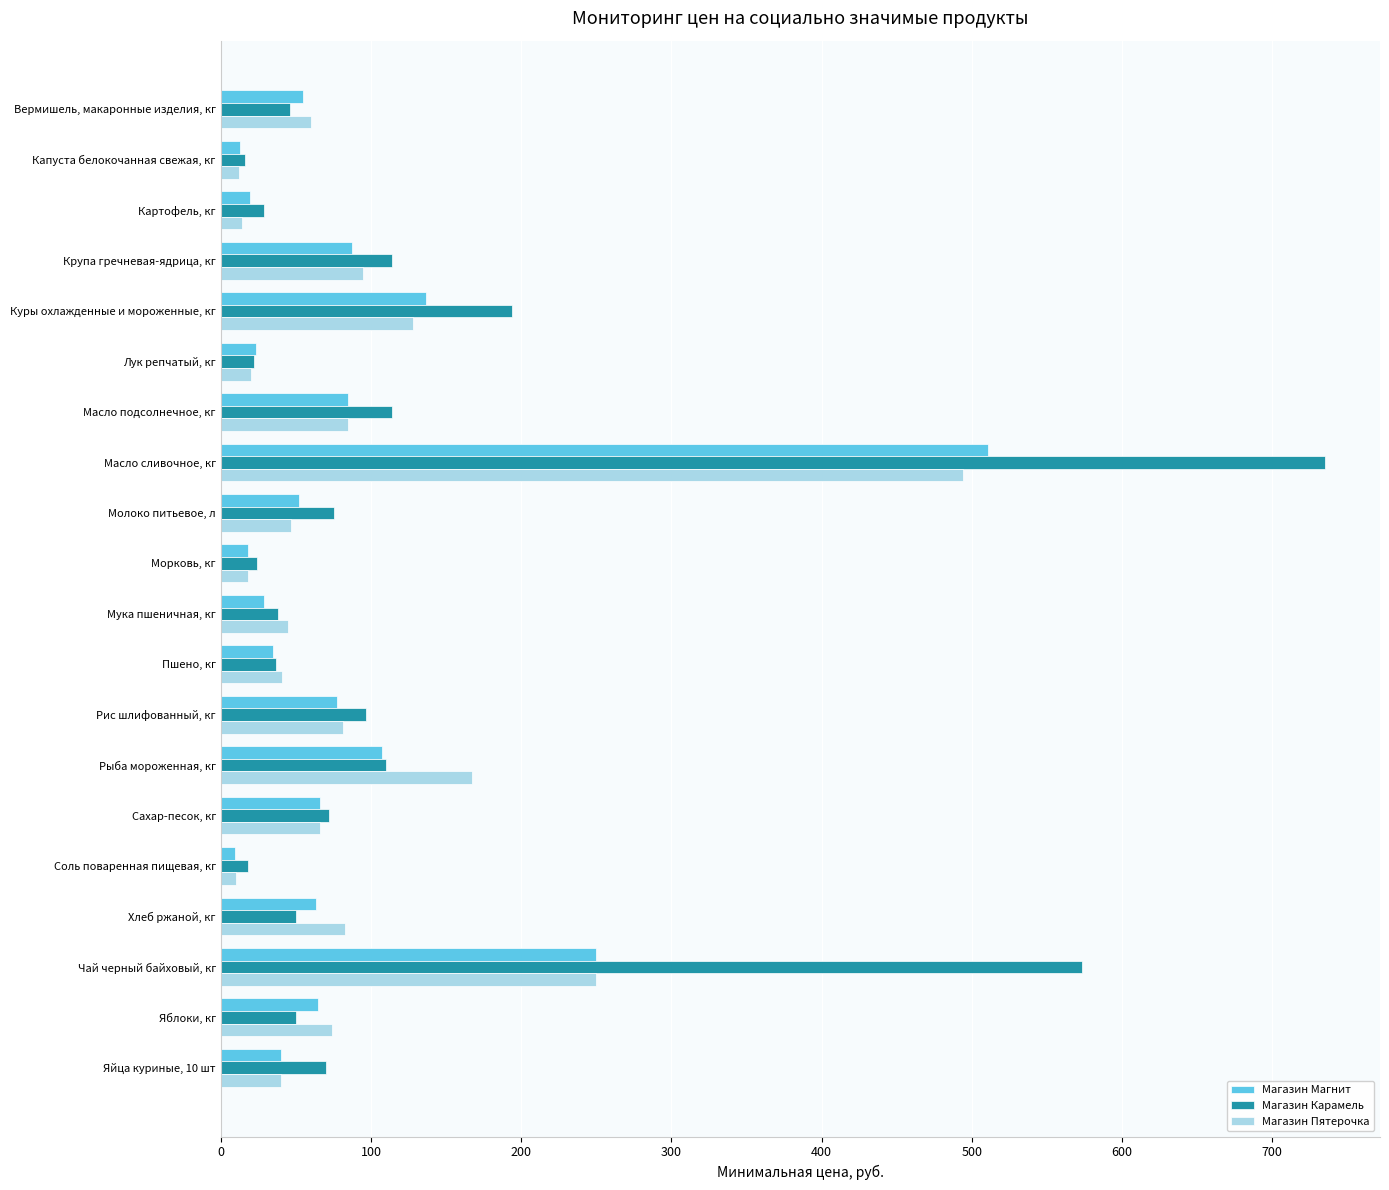

What is the sum of the Магазин Карамель values at Хлеб ржаной, кг and Чай черный байховый, кг?

623.3